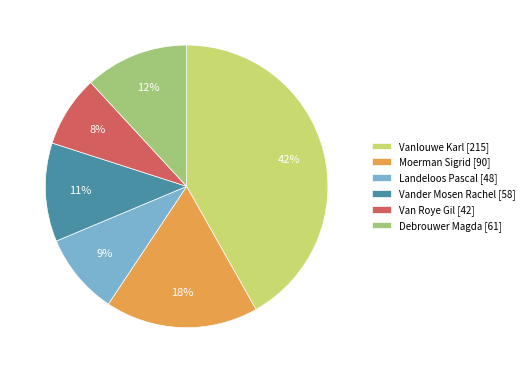

What percentage is the Vanlouwe Karl slice, to the nearest percent?

42%